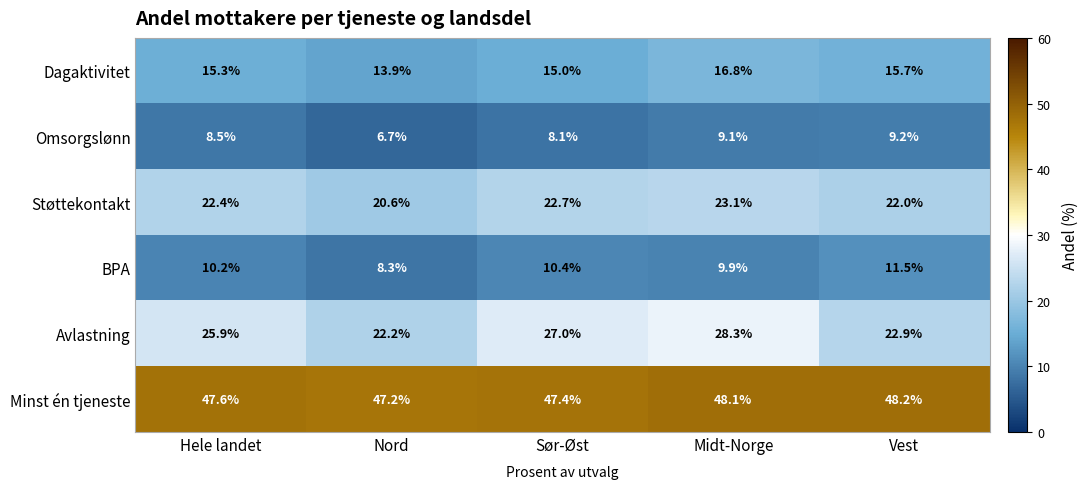

Which series has the widest spread of values?

Avlastning